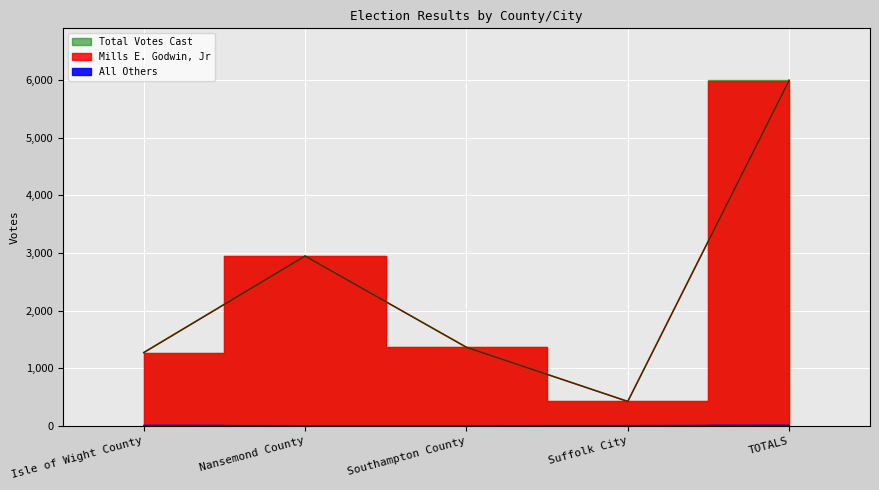

The All Others series shows 8 at TOTALS. True or false?

False